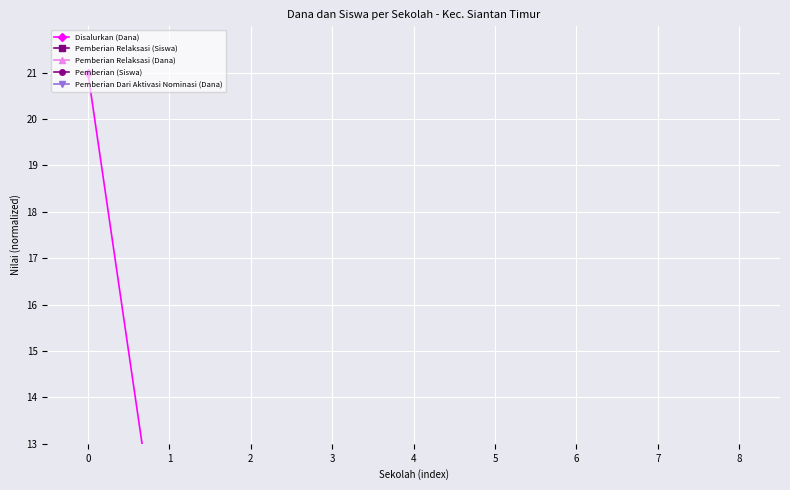

Rank the series at 5 from lowest to highest value.

Pemberian Relaksasi (Siswa), Pemberian Relaksasi (Dana), Pemberian Dari Aktivasi Nominasi (Dana), Pemberian (Siswa), Disalurkan (Dana)